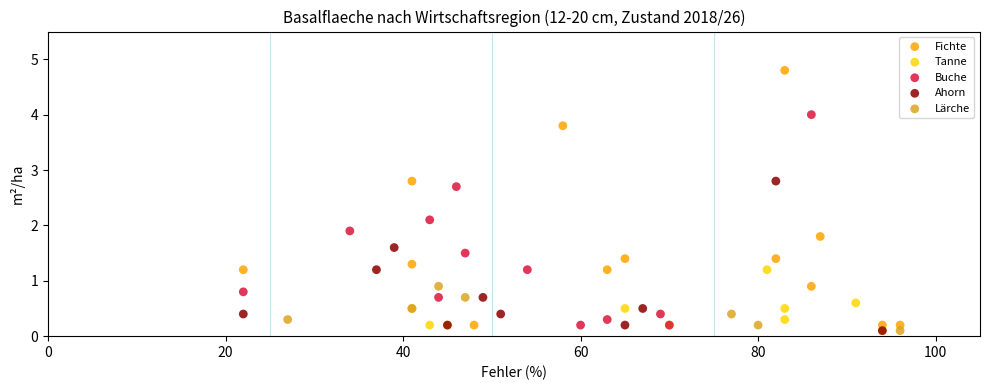

What are all the series names shown in the legend?

Fichte, Tanne, Buche, Ahorn, Lärche